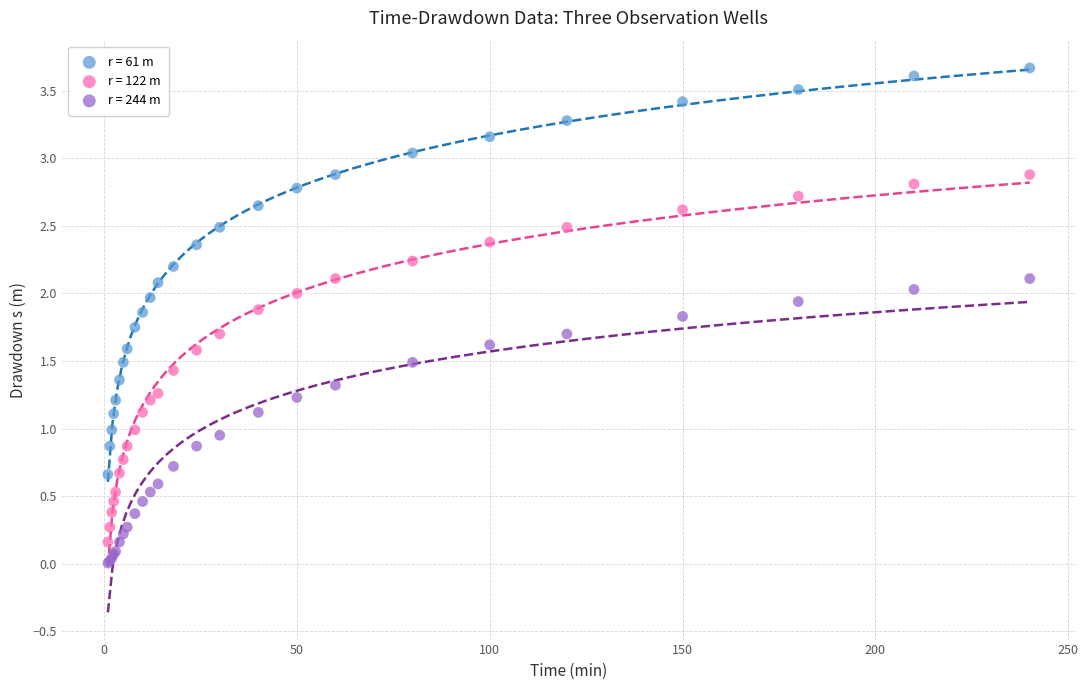

What are all the series names shown in the legend?

r = 61 m, r = 122 m, r = 244 m